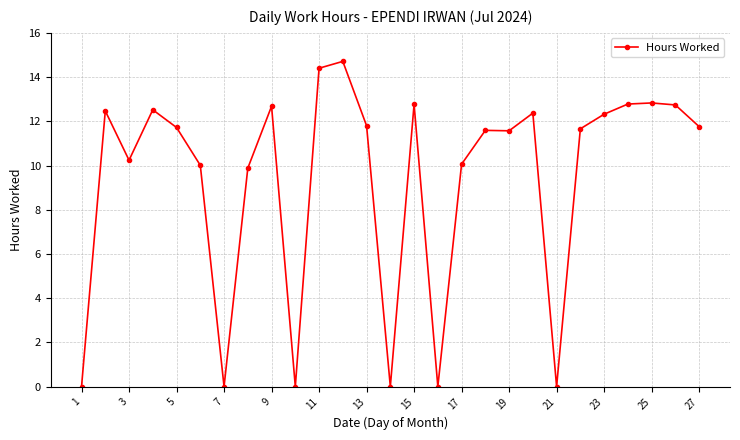

What is the greatest value displayed?

14.7